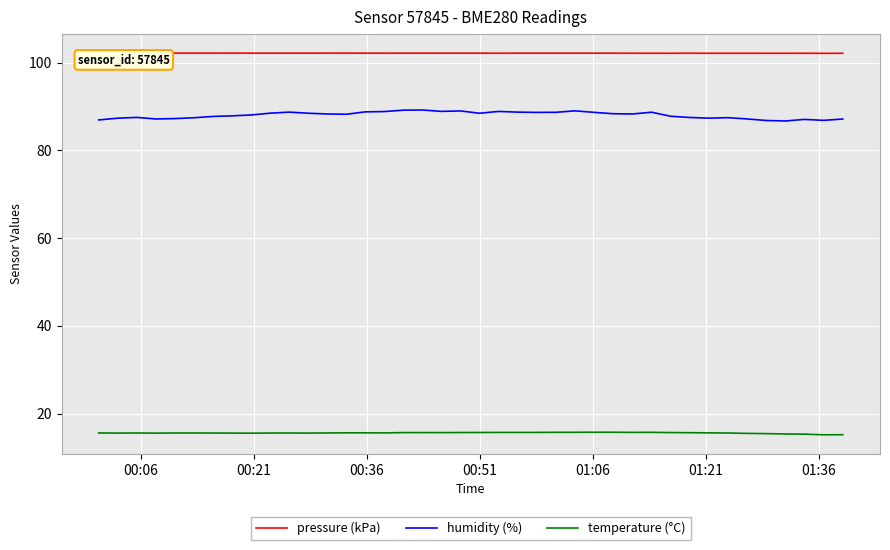

Which series has the largest total across all categories?

pressure (kPa)